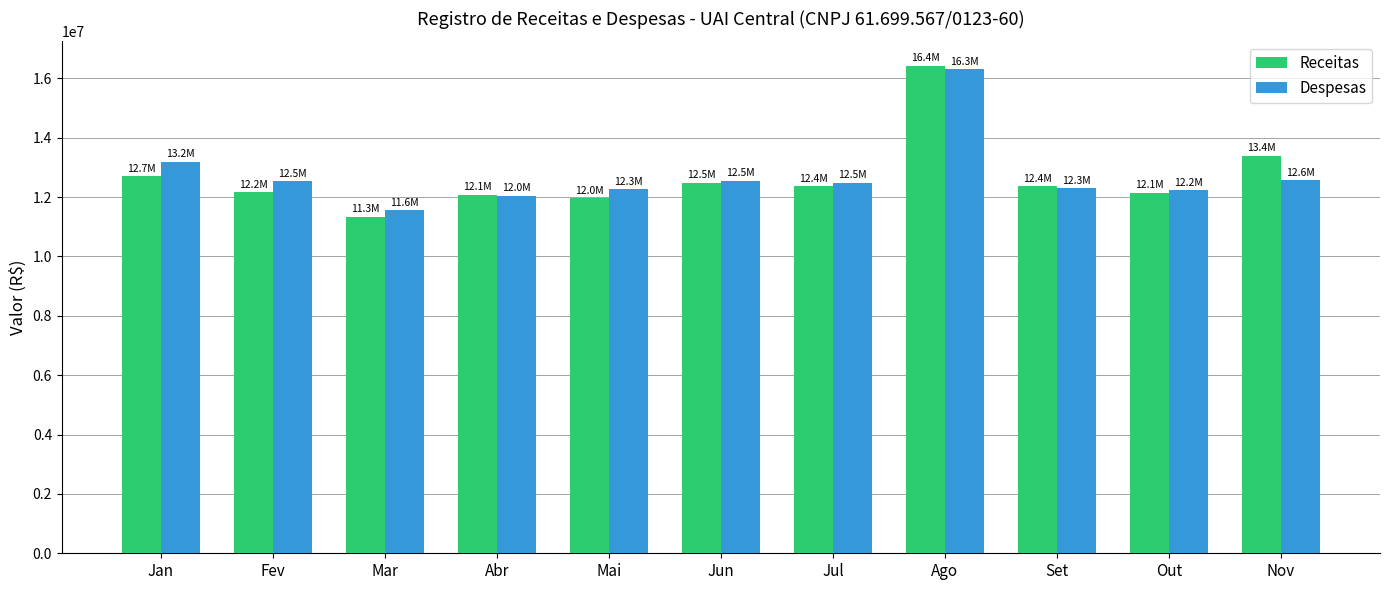

What is the label of the 11th bar from the left?

Nov